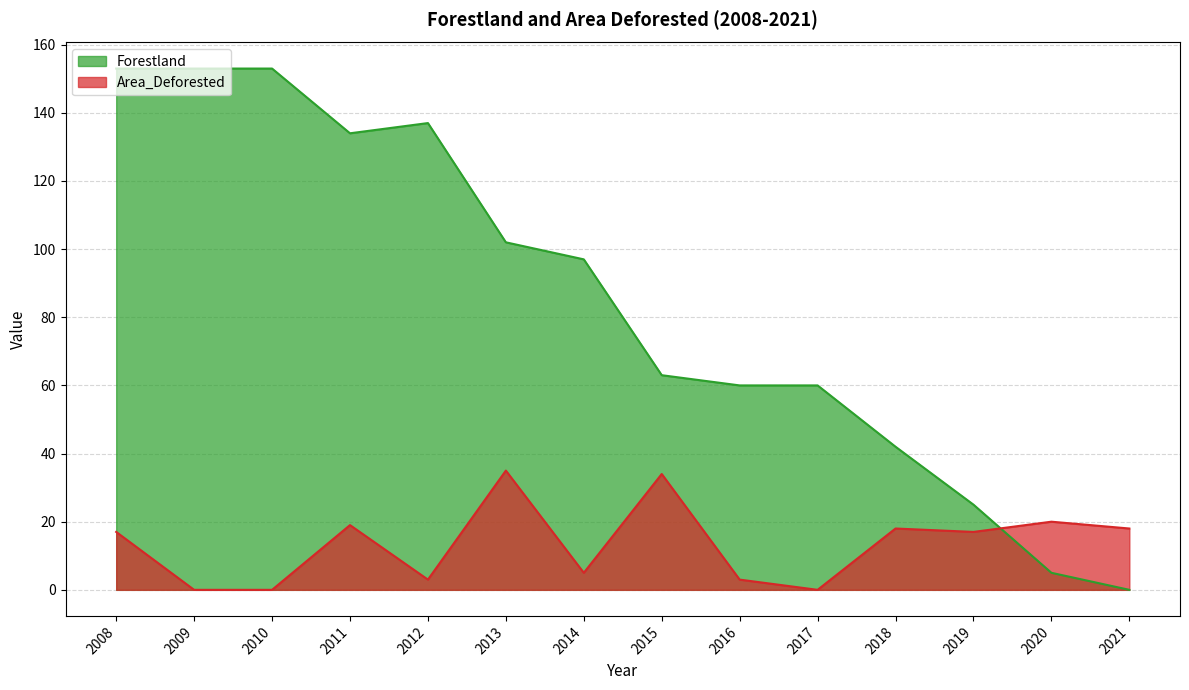

What are all the series names shown in the legend?

Forestland, Area_Deforested